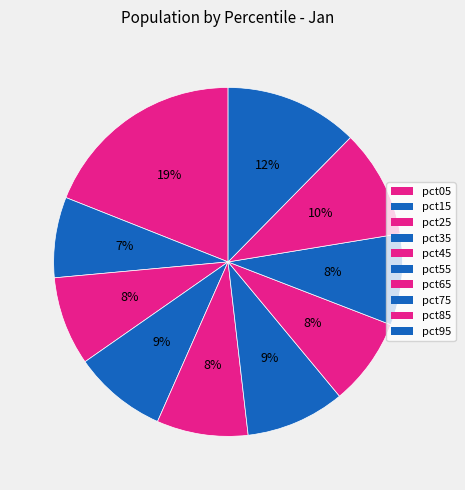

How many segments does this pie chart have?

10